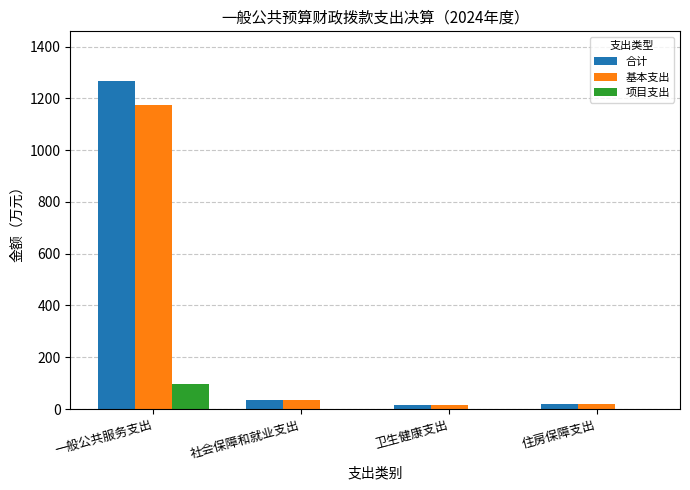

At which label is 合计 closest to 641?

社会保障和就业支出